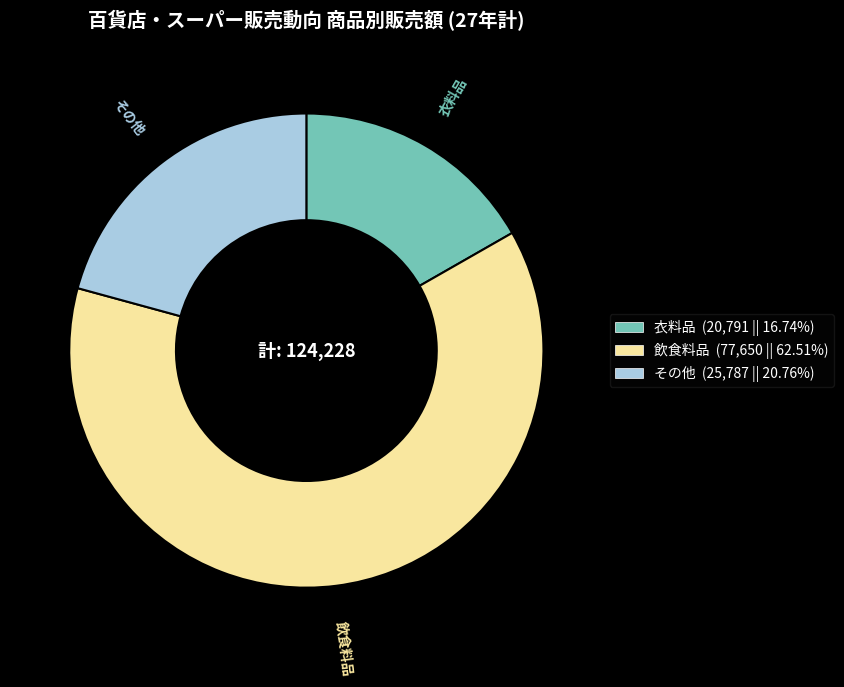

Which slice is the smallest?

衣料品